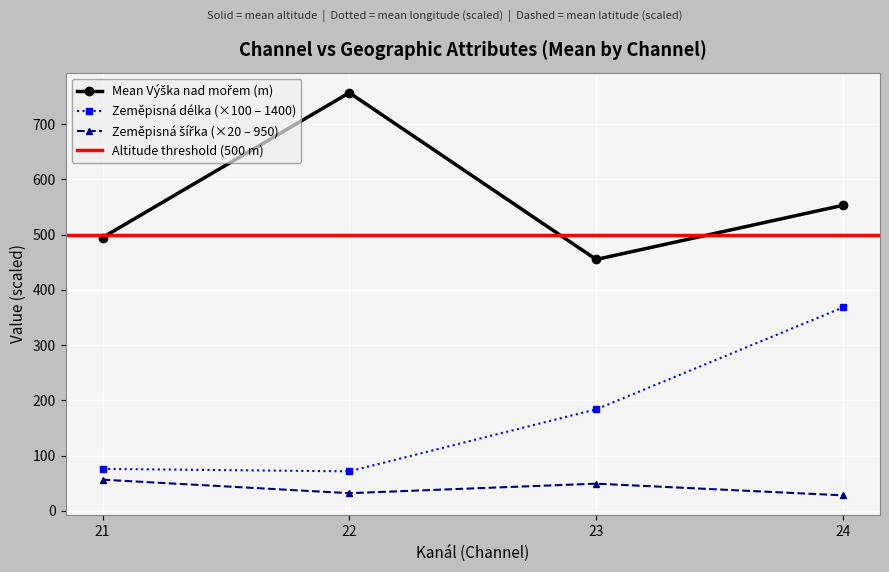

The value of Zeměpisná délka (×100 – 1400) at 22 is 21.7. True or false?

False